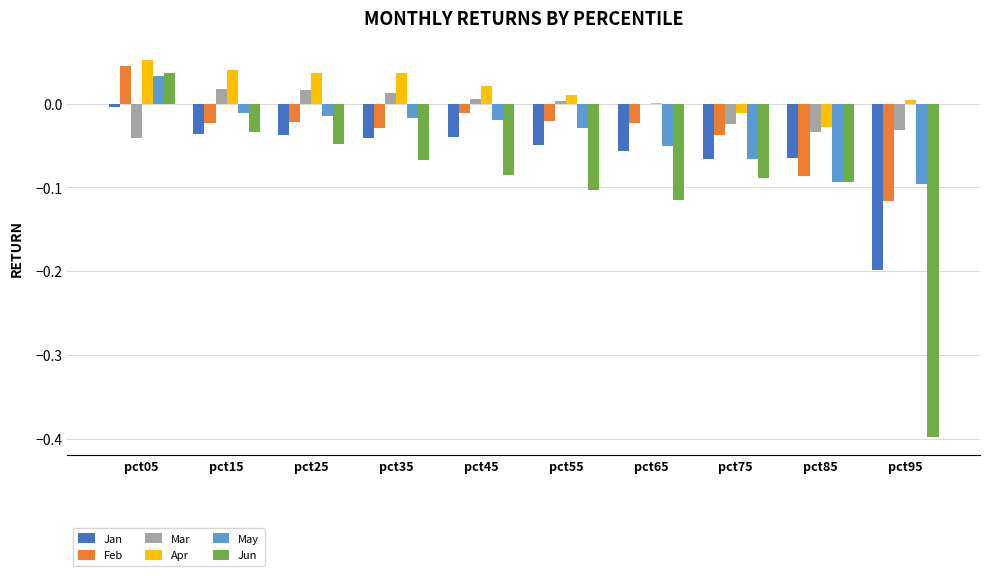

Are the bars horizontal?

No